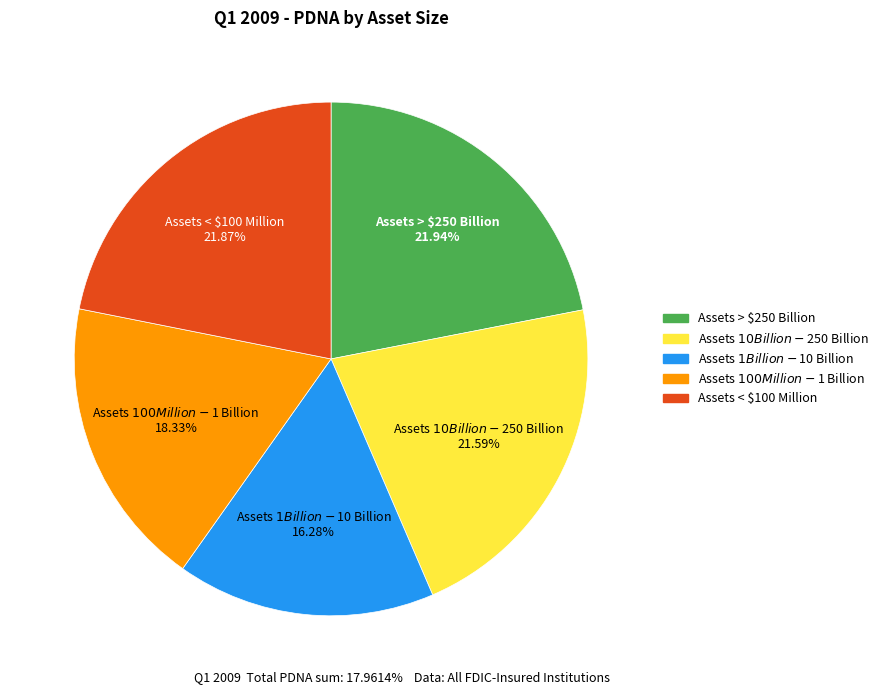

What percentage do Assets $1 Billion - $10 Billion and Assets > $250 Billion together represent?

38.2%